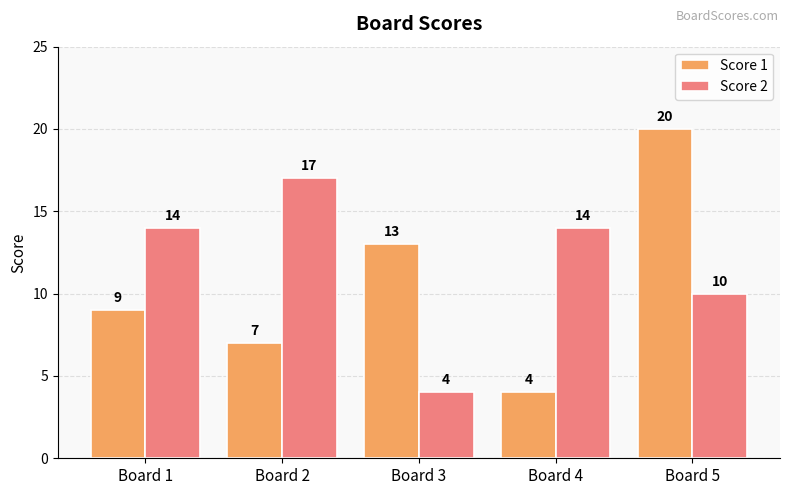

Is it true that Score 2 equals 17 at Board 2?

True